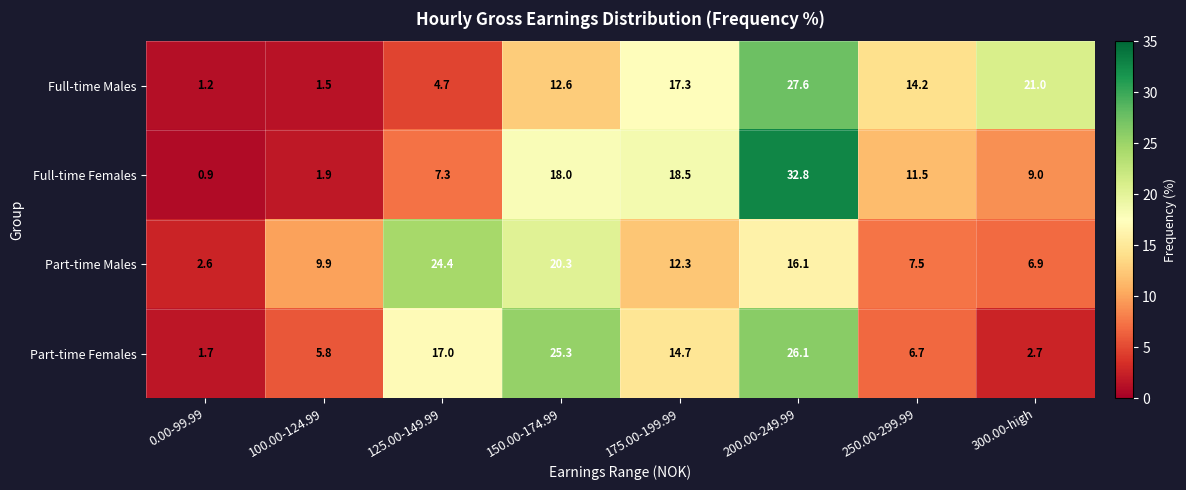

The Part-time Females series shows 3.4 at 250.00-299.99. True or false?

False